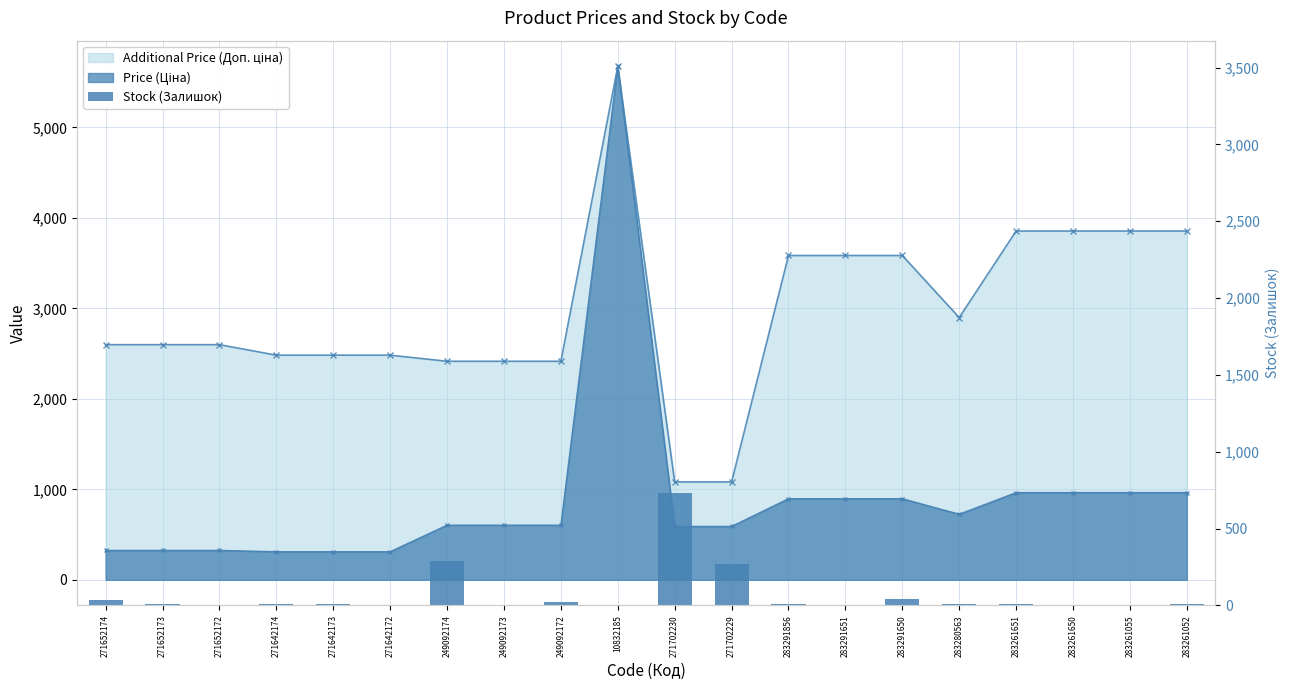

Reading left to right, what are all the values shown in this chart?

33	12	5	9	7	5	288	0	21	2	735	272	7	6	43	11	8	6	4	12